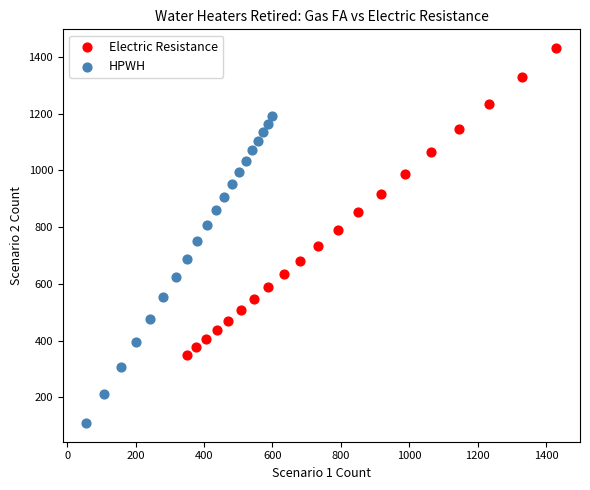

Which series contains the lowest Y value?

HPWH